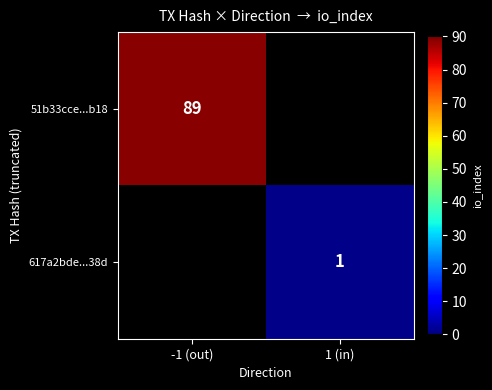

The value of 51b33cce...b18 at -1 (out) is 89. True or false?

True